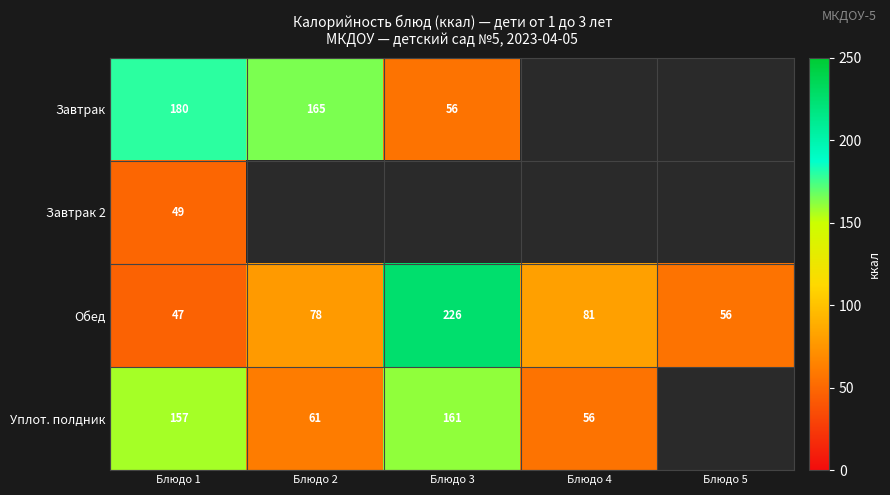

Count the number of data series in this chart.

4